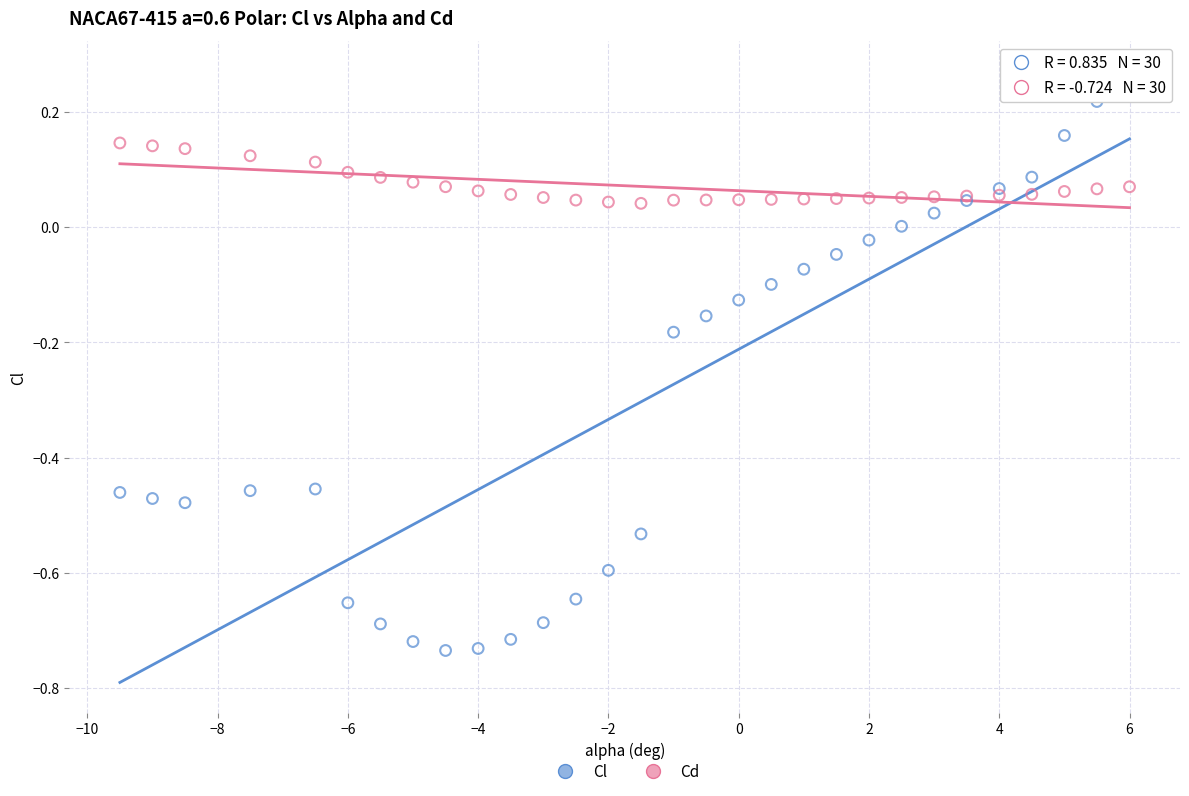

Which series reaches the minimum Y coordinate?

Cl